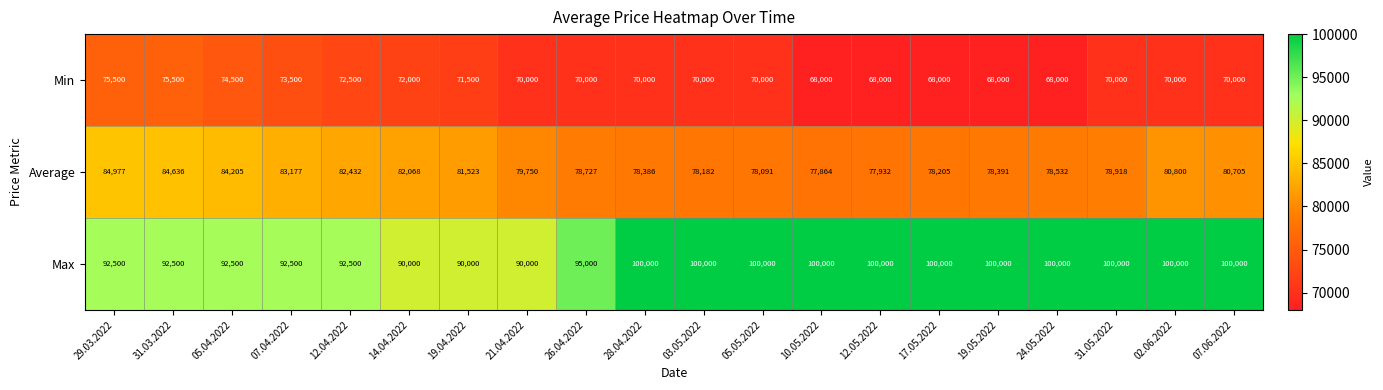

Rank the series at 12.05.2022 from highest to lowest value.

Max, Average, Min